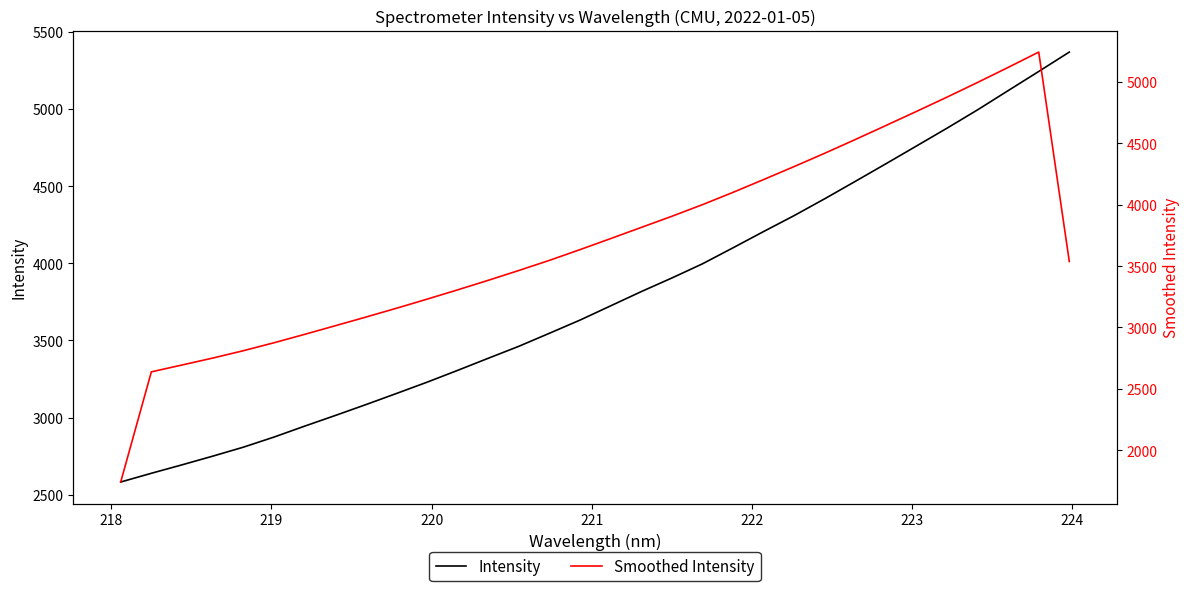

Reading right to left, list all the values displayed in this chart.

Intensity: 5368.7	5243.1	5119.0	4994.5	4875.5	4759.9	4644.7	4530.8	4418.0	4308.8	4205.4	4099.9	3995.9	3904.2	3815.9	3723.7	3631.4	3546.1	3461.5	3383.8	3305.4	3228.7	3155.5	3083.2	3012.7	2943.6	2872.8	2807.4	2749.2	2693.1	2638.4	2581.8
Smoothed Intensity: 3537.3	5243.6	5118.8	4996.3	4876.6	4760.0	4645.1	4531.2	4419.2	4310.7	4204.7	4100.4	4000.0	3905.3	3814.6	3723.7	3633.7	3546.3	3463.8	3383.6	3306.0	3229.8	3155.8	3083.8	3013.2	2943.0	2874.6	2809.8	2749.9	2693.6	2637.8	1740.1